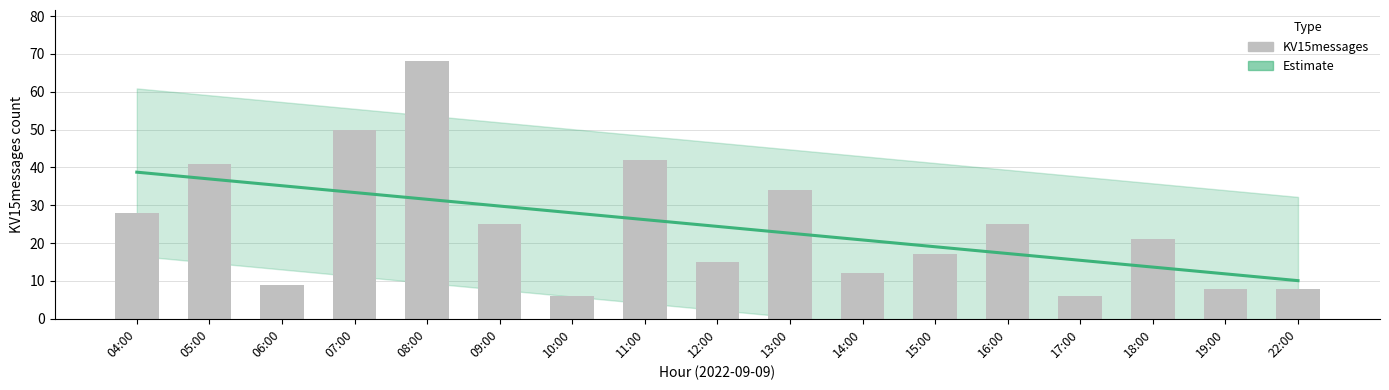

What is the maximum value shown in the chart?

68